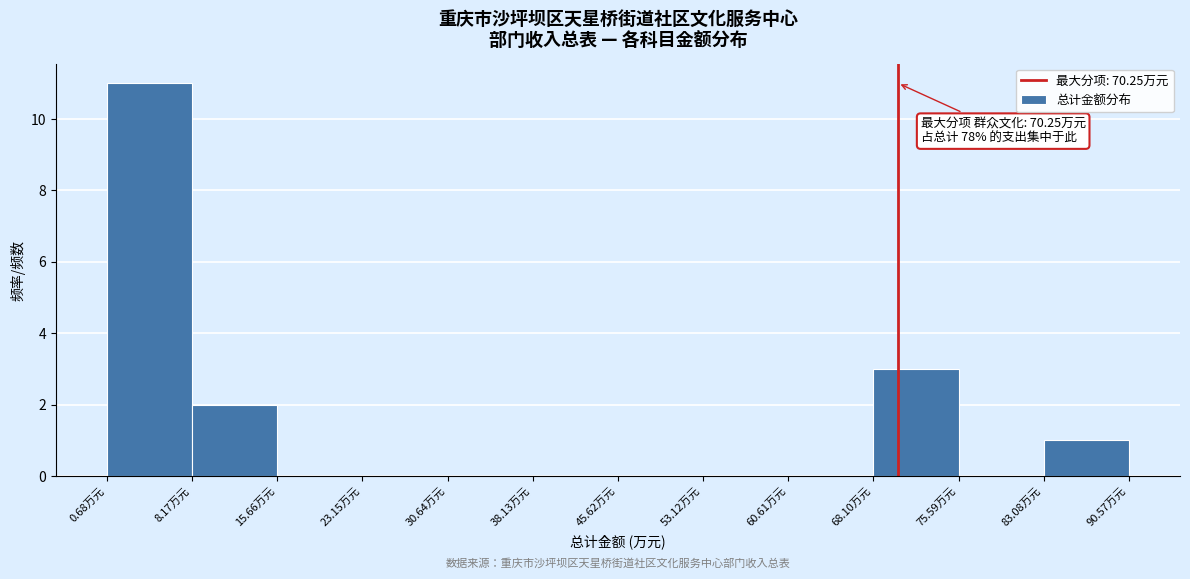

Which range on the x-axis has the tallest bar?

1 to 8